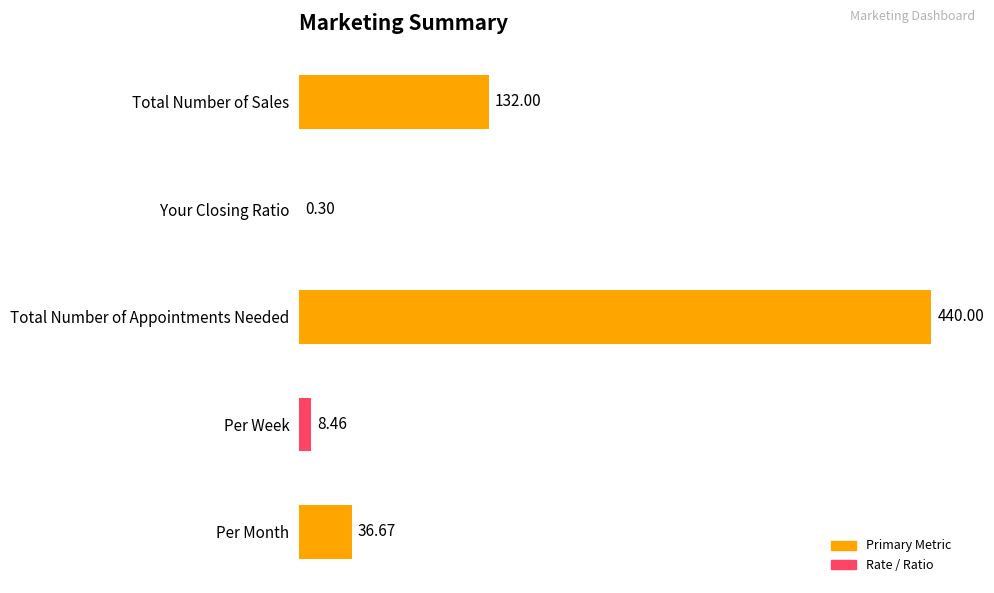

Where is the data nearest to the value 220?

Total Number of Sales